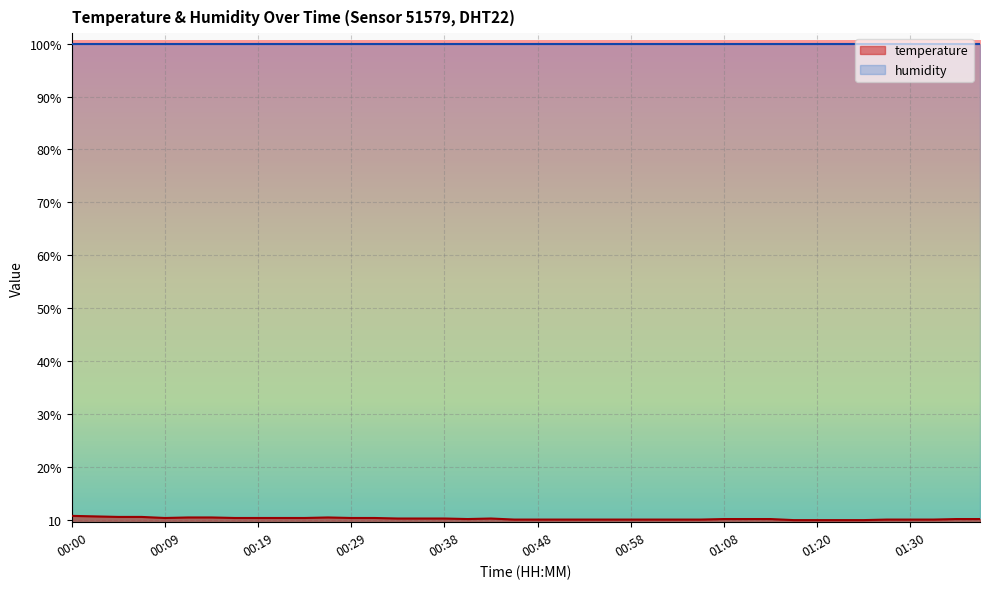

What is the maximum value shown in the chart?

10.7